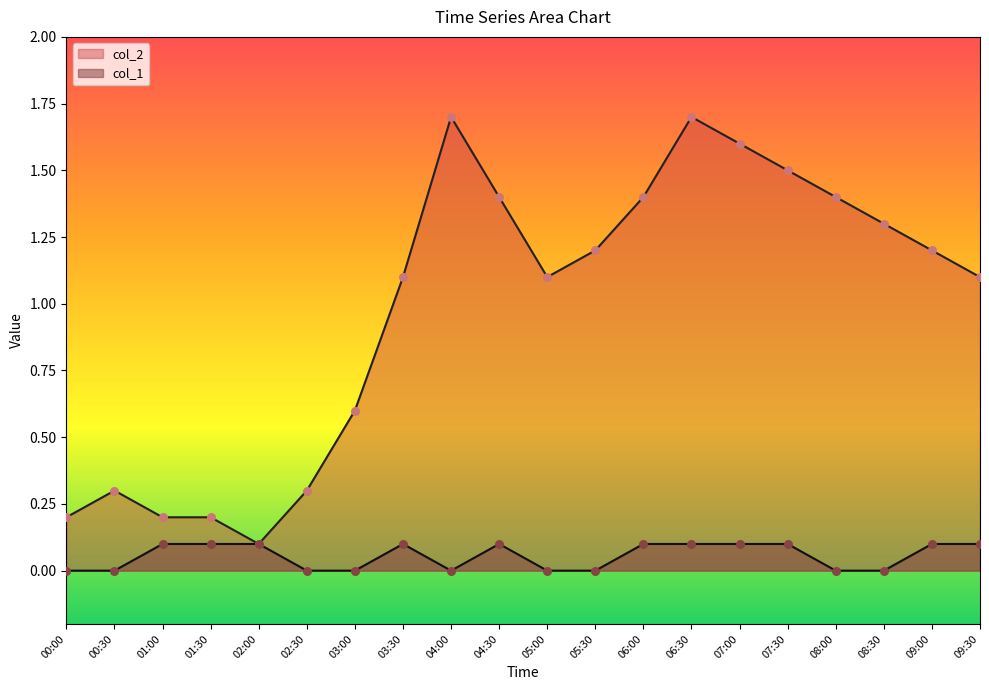

Which series has the largest total across all categories?

col_2